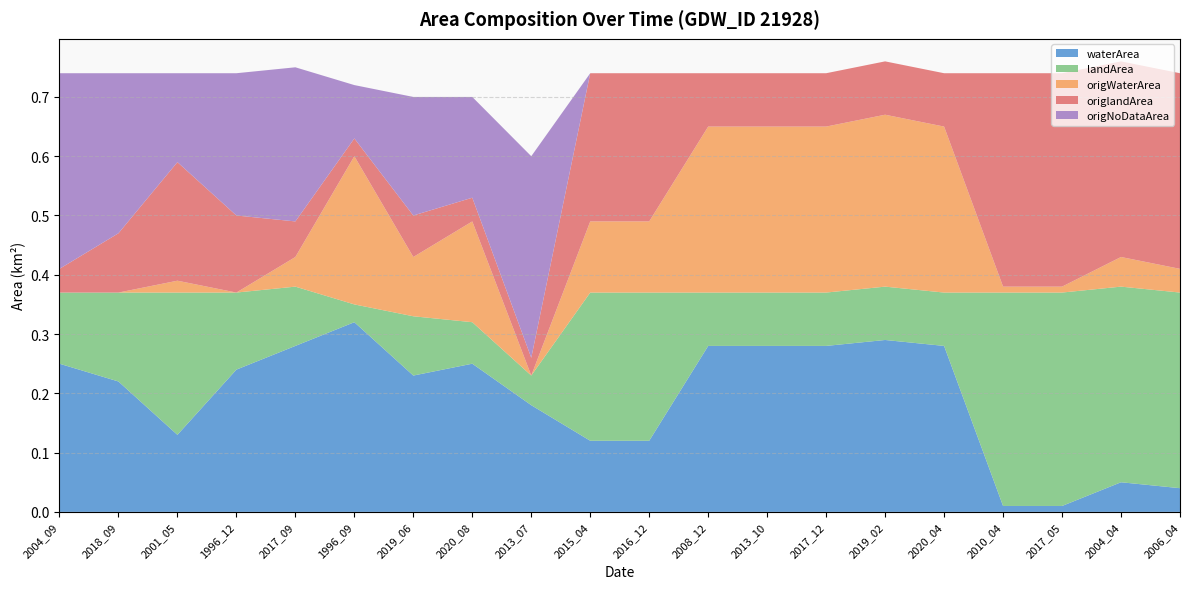

Reading left to right, what are all the values shown in this chart?

waterArea: 0.2	0.2	0.1	0.2	0.3	0.3	0.2	0.2	0.2	0.1	0.1	0.3	0.3	0.3	0.3	0.3	0.0	0.0	0.1	0.0
landArea: 0.1	0.1	0.2	0.1	0.1	0.0	0.1	0.1	0.1	0.2	0.2	0.1	0.1	0.1	0.1	0.1	0.4	0.4	0.3	0.3
origWaterArea: 0.0	0.0	0.0	0.0	0.1	0.2	0.1	0.2	0.0	0.1	0.1	0.3	0.3	0.3	0.3	0.3	0.0	0.0	0.1	0.0
origlandArea: 0.0	0.1	0.2	0.1	0.1	0.0	0.1	0.0	0.0	0.2	0.2	0.1	0.1	0.1	0.1	0.1	0.4	0.4	0.3	0.3
origNoDataArea: 0.3	0.3	0.1	0.2	0.3	0.1	0.2	0.2	0.3	0.0	0.0	0.0	0.0	0.0	0.0	0.0	0.0	0.0	0.0	0.0